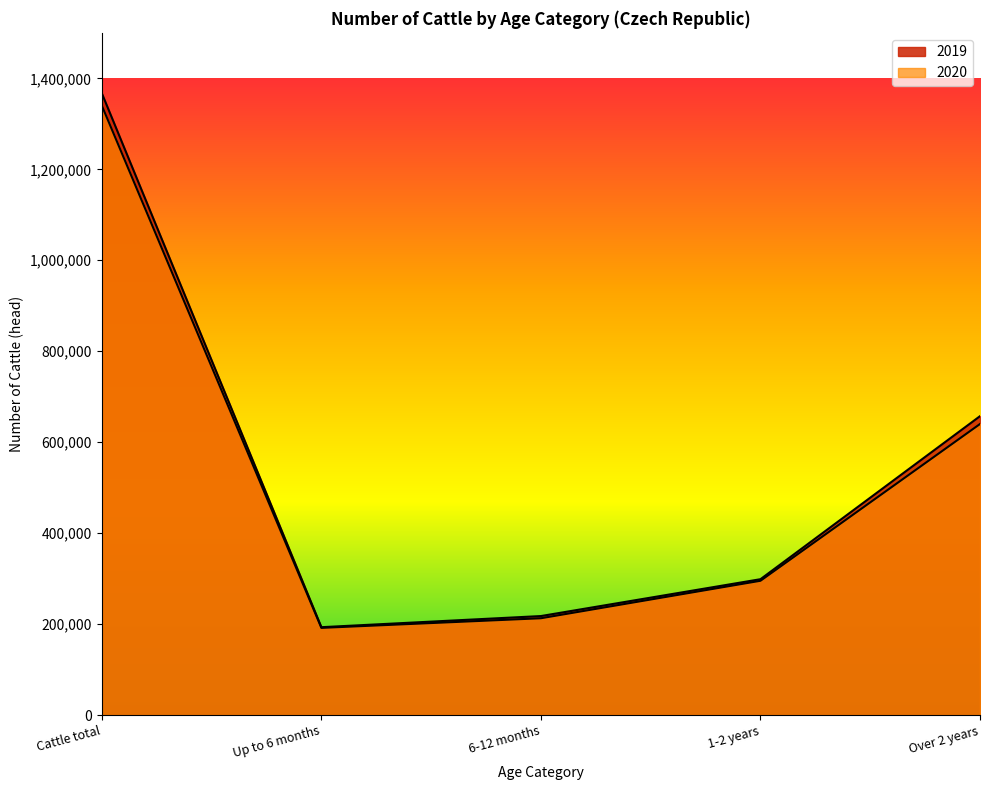

How many values in the 2020 series exceed 295322?

2